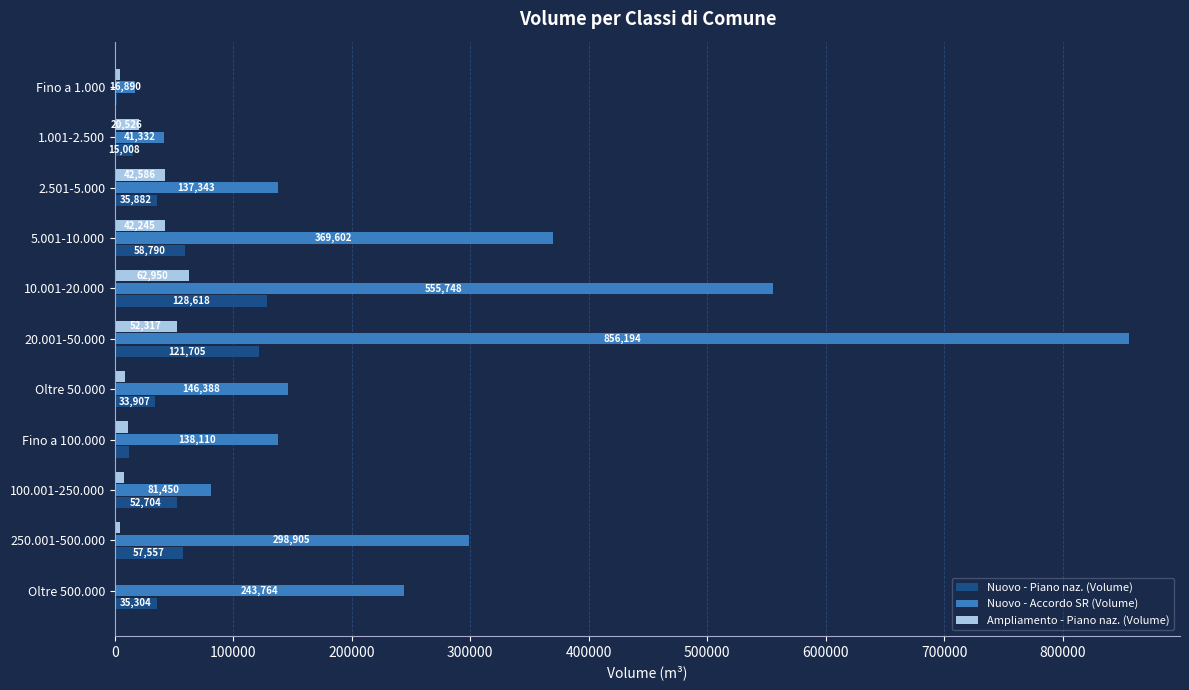

Between Oltre 500.000 and 1.001-2.500, which series saw the biggest shift?

Nuovo - Accordo SR (Volume)